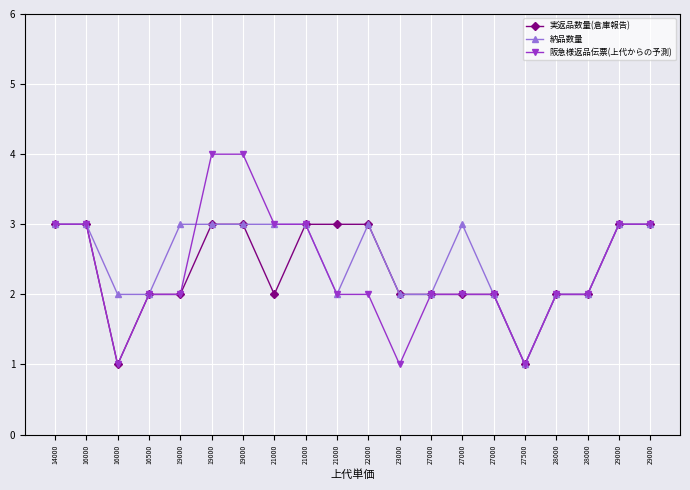

How many 阪急様返品伝票(上代からの予測) values are between 2 and 3?

15